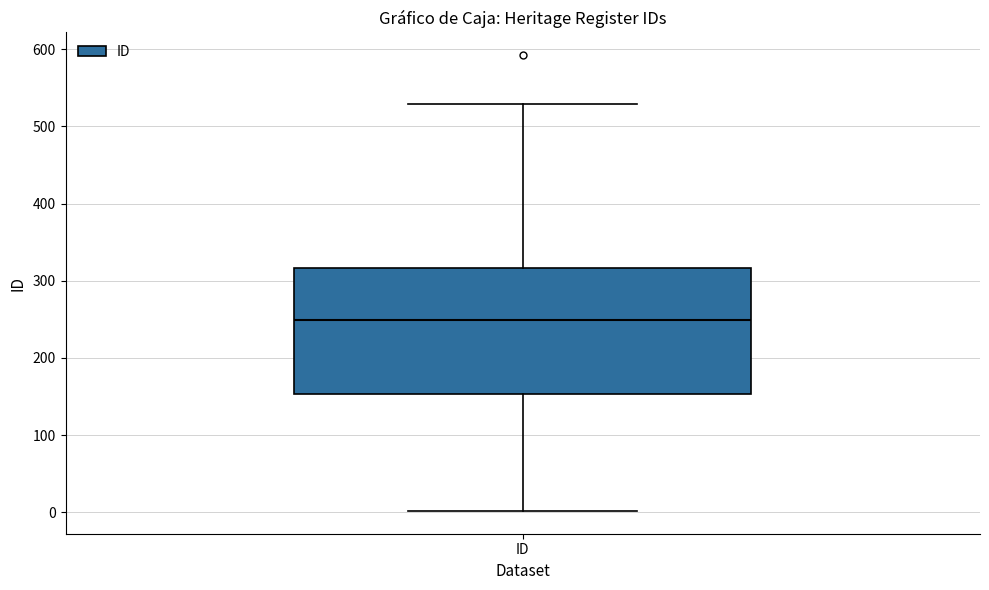

Read this box plot against the y-axis: the position of the median line, the range covered by the box, and the ends of both whiskers. The values are not printed on the chart, so give them approximately, as read against the axis.

median 250, box 150 to 320, whiskers 0 to 530